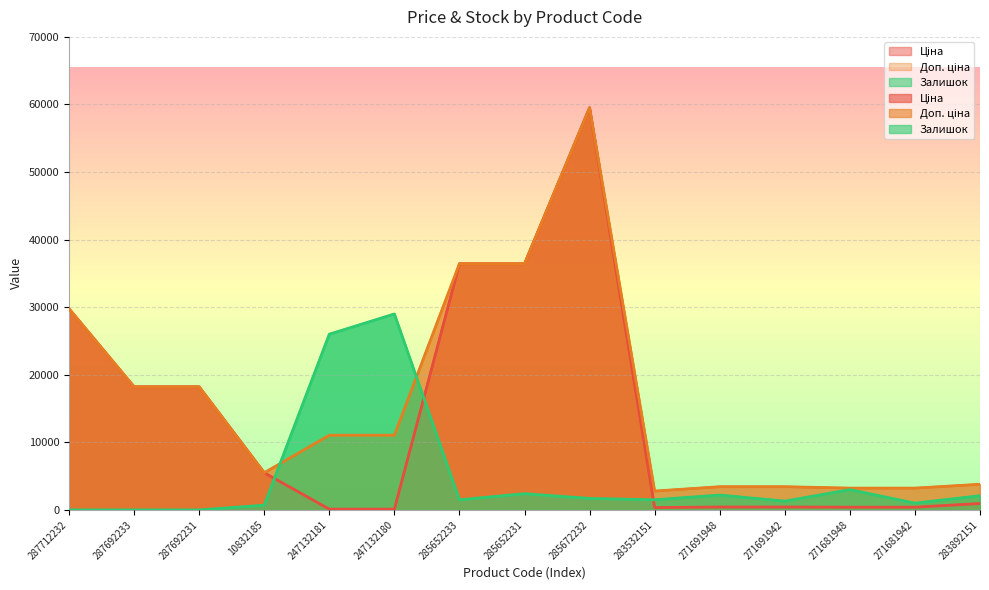

Where is the first local maximum for Залишок?

247132180